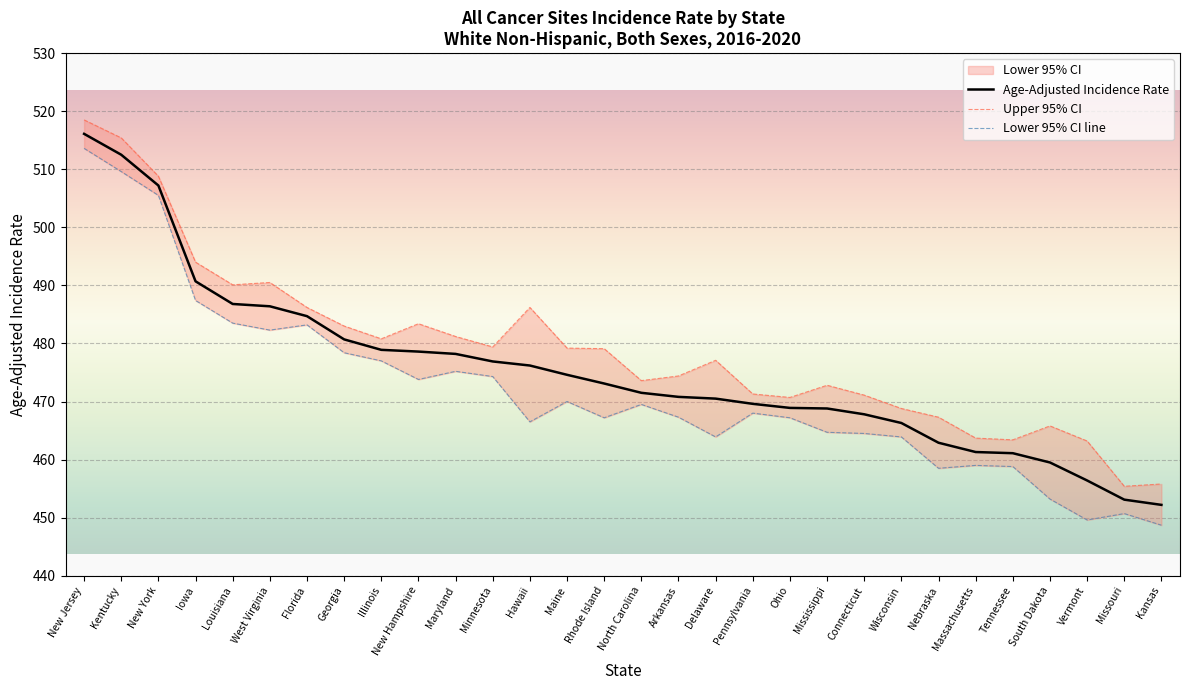

Rank the categories by Upper 95% CI value from lowest to highest.

Missouri, Kansas, Vermont, Tennessee, Massachusetts, South Dakota, Nebraska, Wisconsin, Ohio, Connecticut, Pennsylvania, Mississippi, North Carolina, Arkansas, Delaware, Rhode Island, Maine, Minnesota, Illinois, Maryland, Georgia, New Hampshire, Florida, Hawaii, Louisiana, West Virginia, Iowa, New York, Kentucky, New Jersey